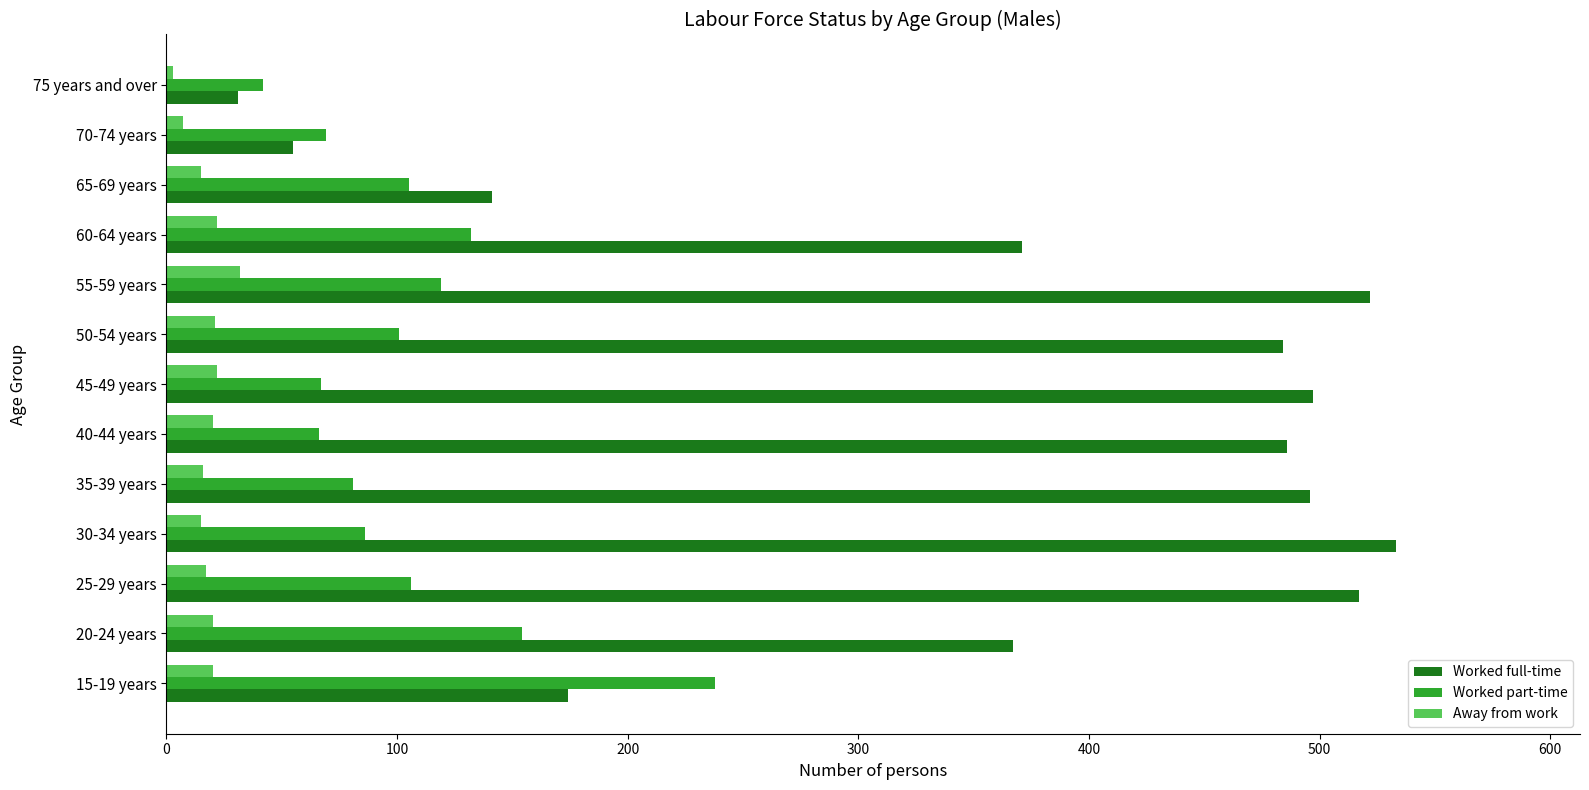

List the series in order of their overall mean, highest first.

Worked full-time, Worked part-time, Away from work